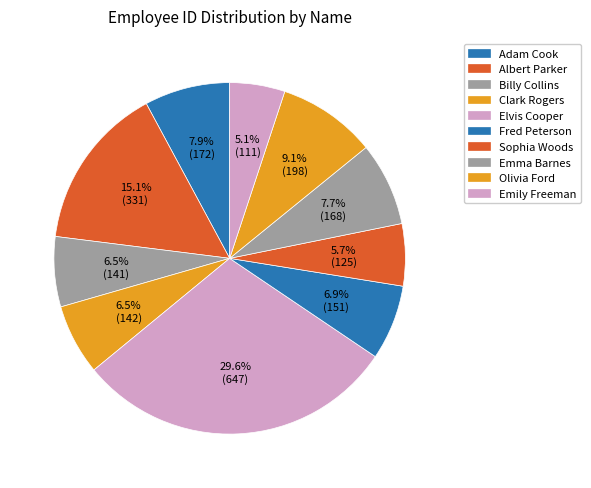

To the nearest percent, what is the average slice percentage?

10%